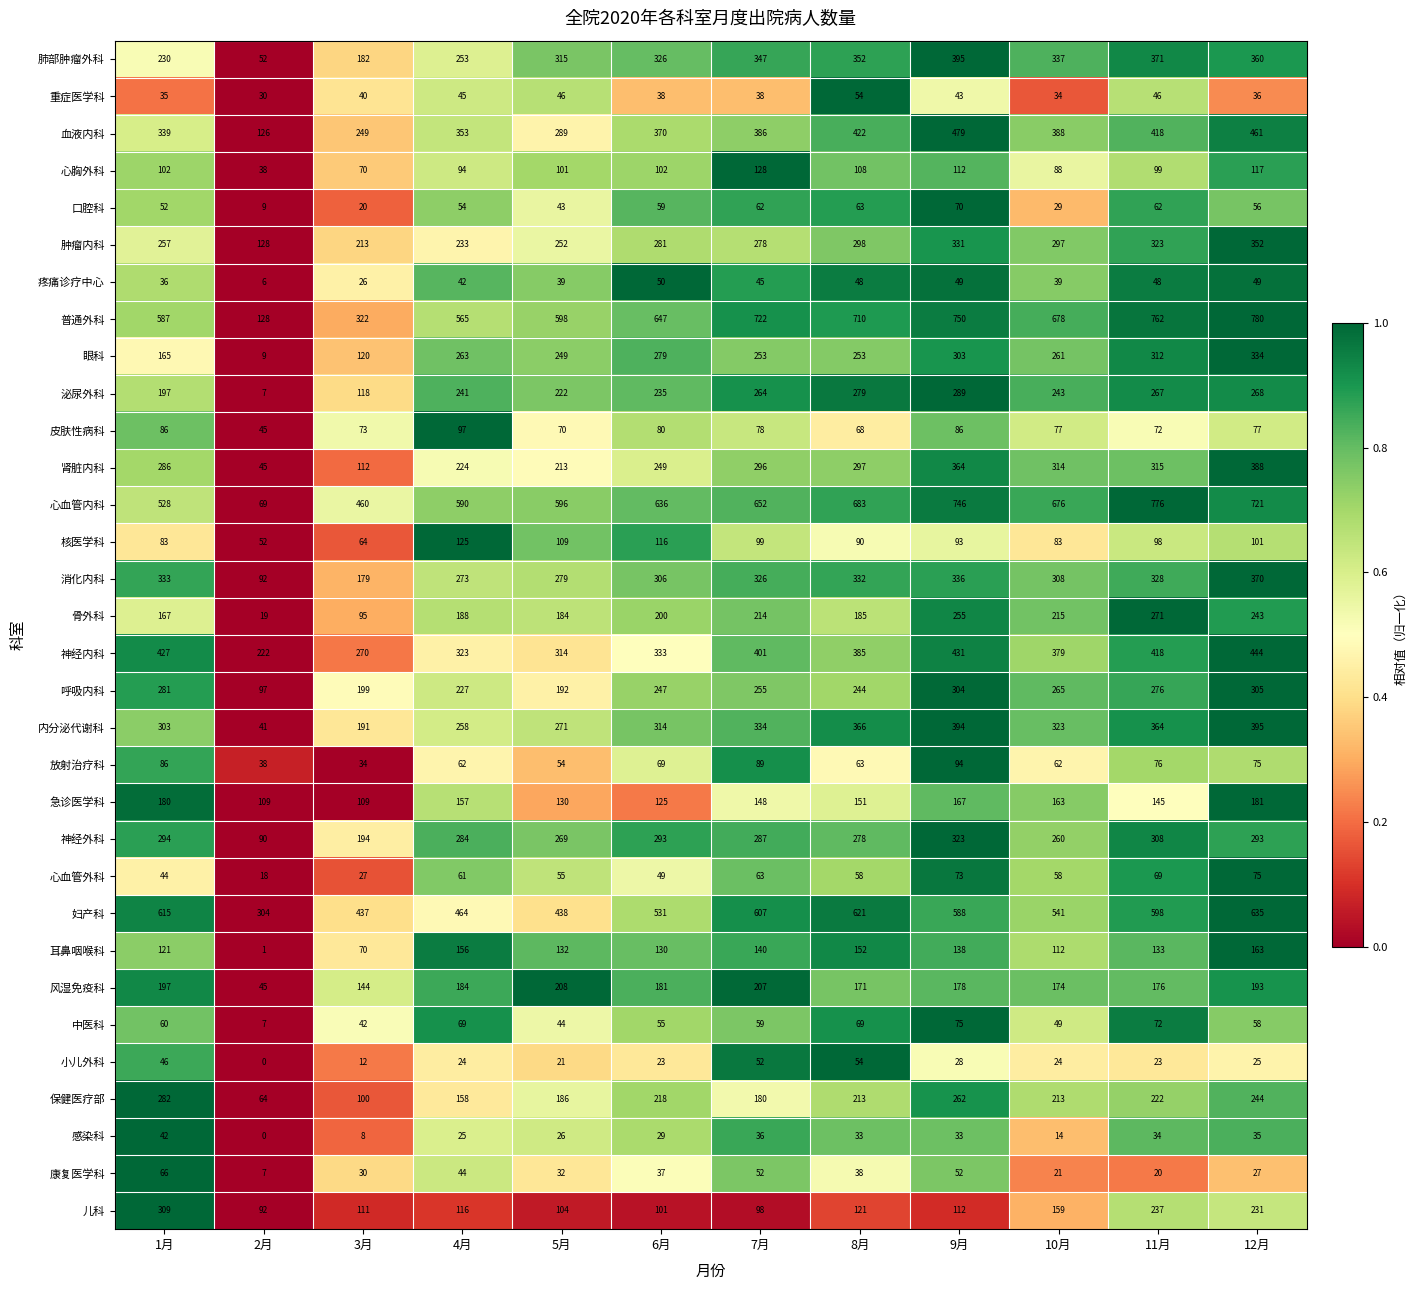

At how many categories does at least one series exceed 0?

12